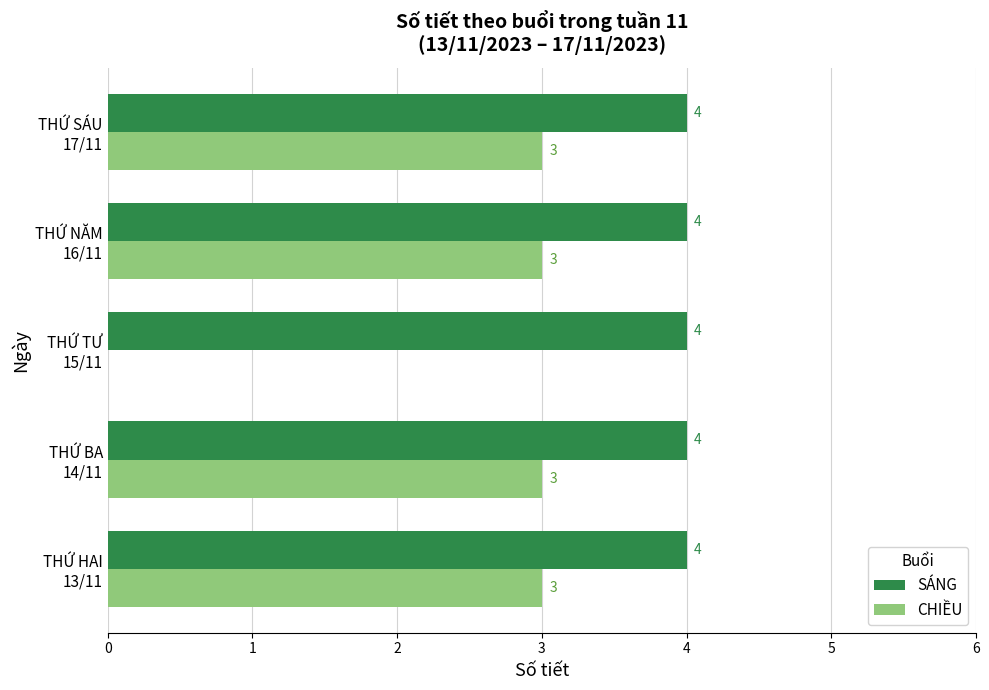

Which series has the largest range (max minus min)?

CHIỀU